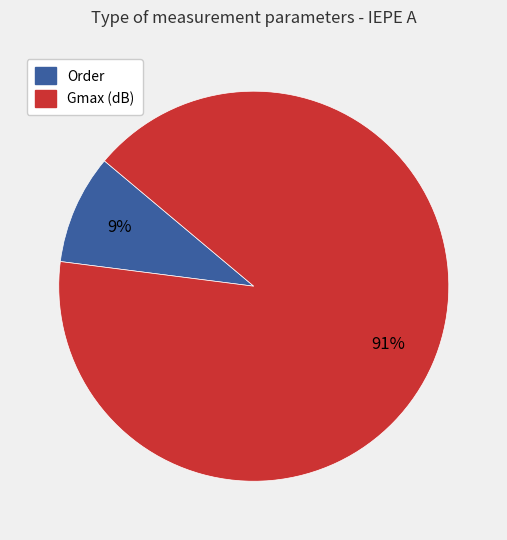

Is there any slice that represents more than half of the pie?

Yes